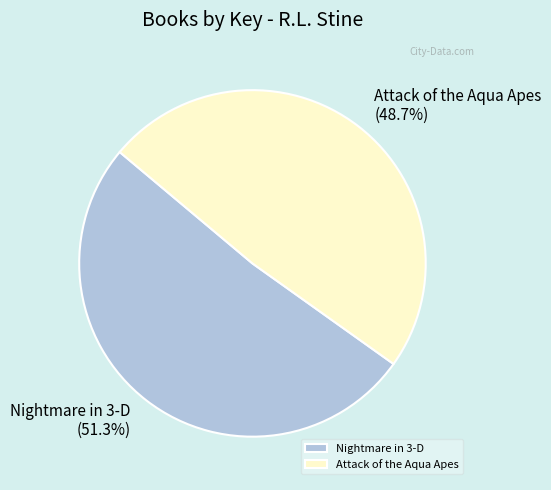

What is the largest slice in the pie chart?

Nightmare in 3-D